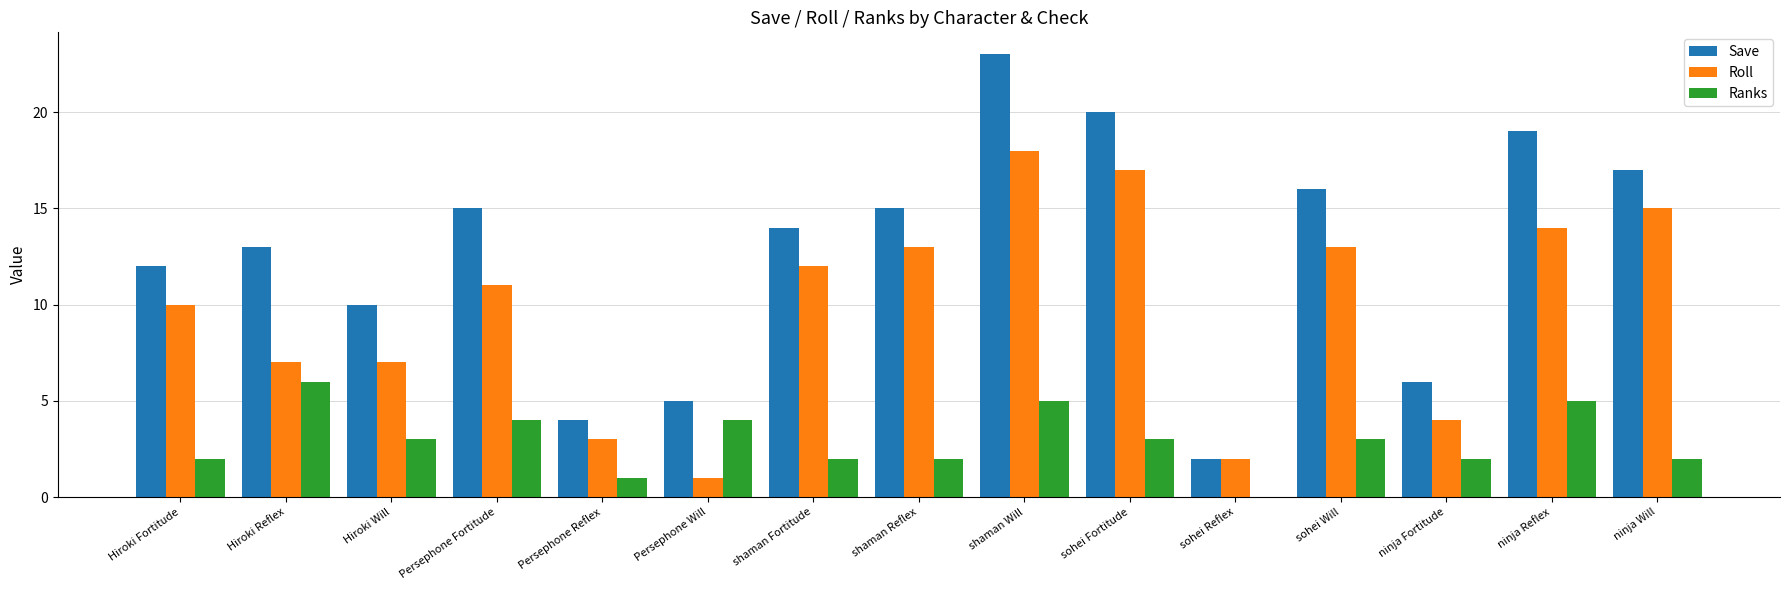

Which category has the highest value across all series?

shaman Will